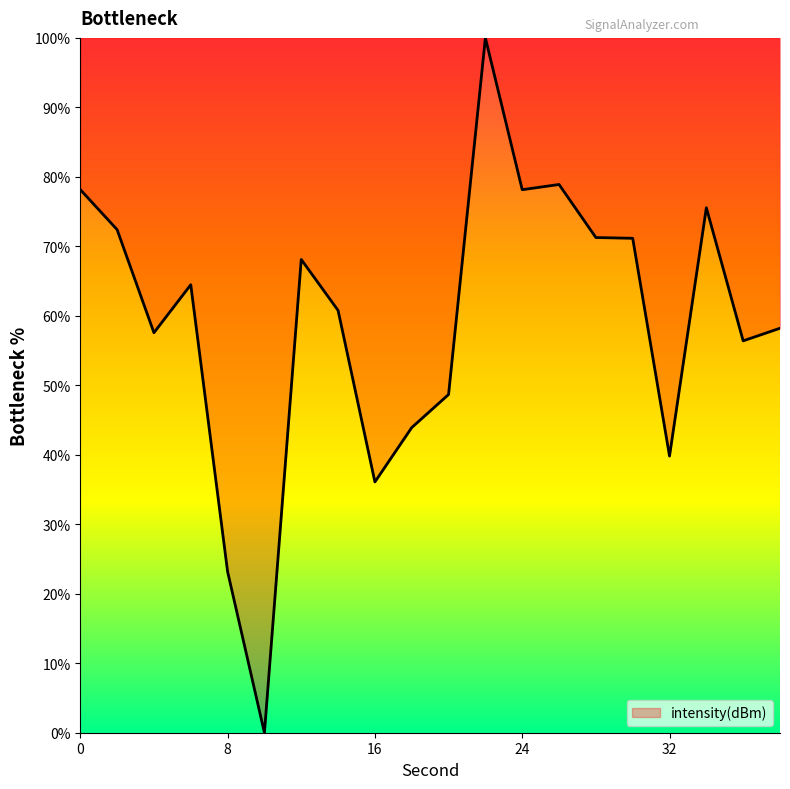

Count the number of categories in the chart.

20